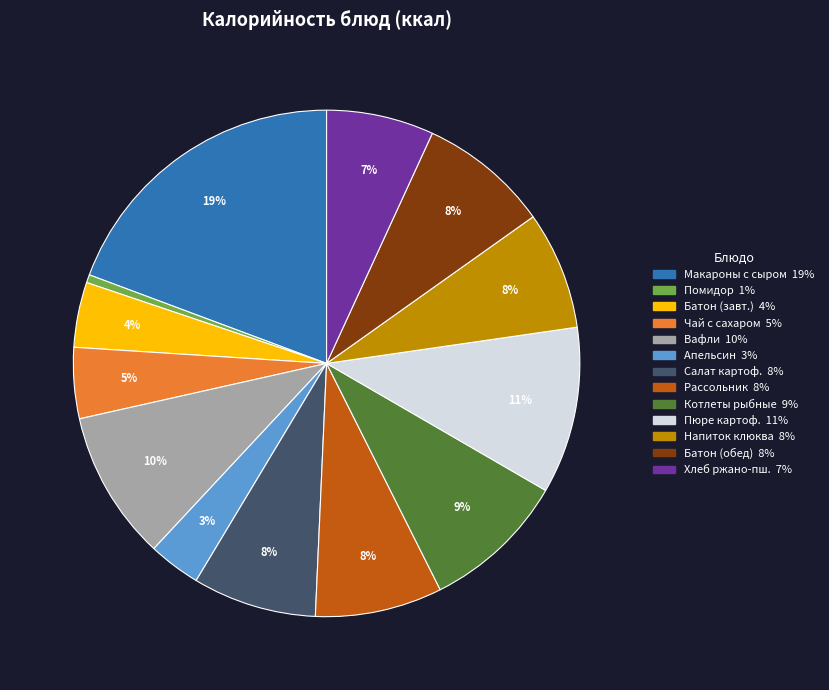

Is there any slice that represents more than half of the pie?

No